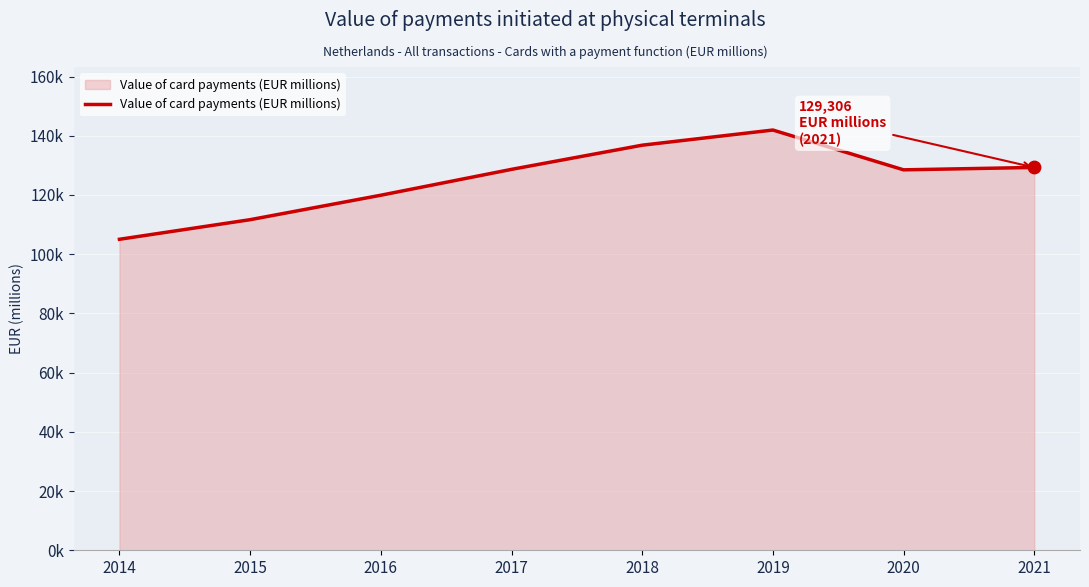

What is the change in value from 2016 to 2019?

+22016.1